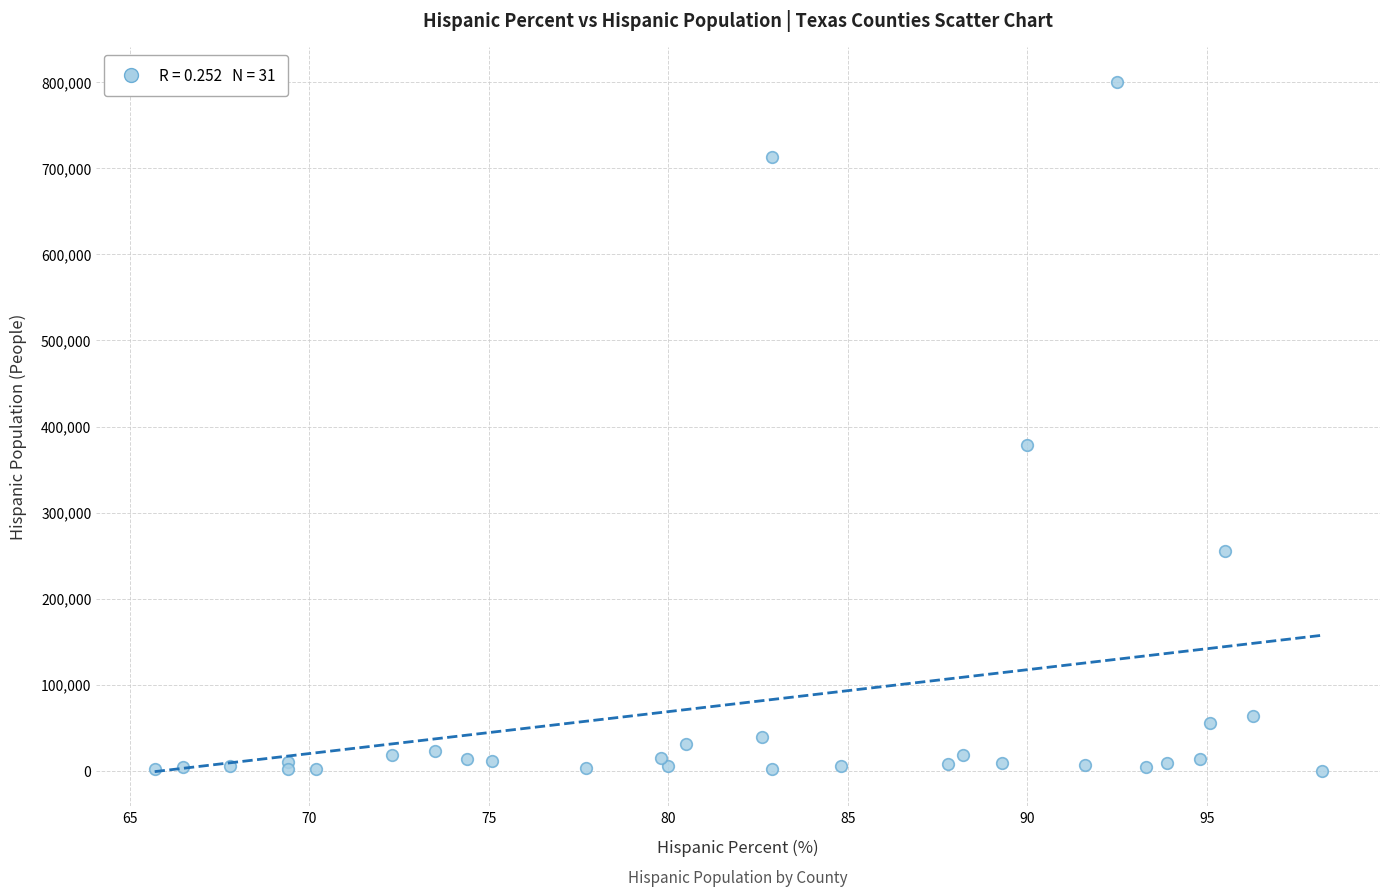

What Y value in the scatter plot is closest to 400440?

378443